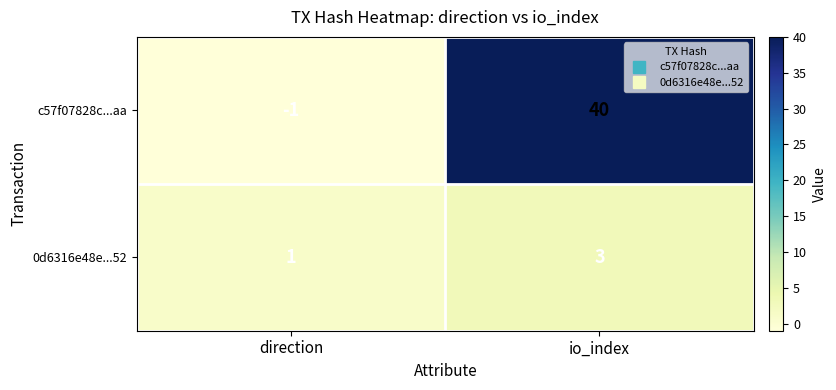

Is the value of c57f07828c...aa at direction greater than the value of 0d6316e48e...52 at io_index?

No